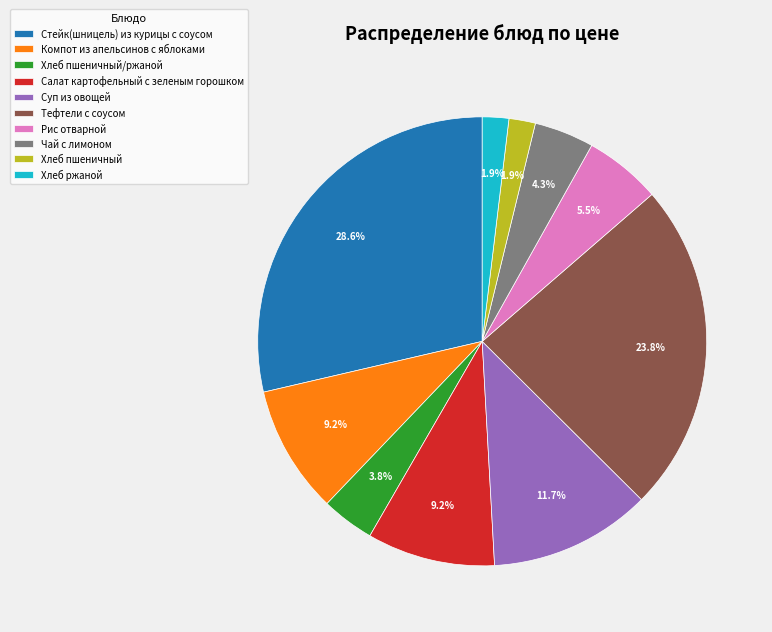

What percentage do Хлеб пшеничный and Рис отварной together represent?

7.4%